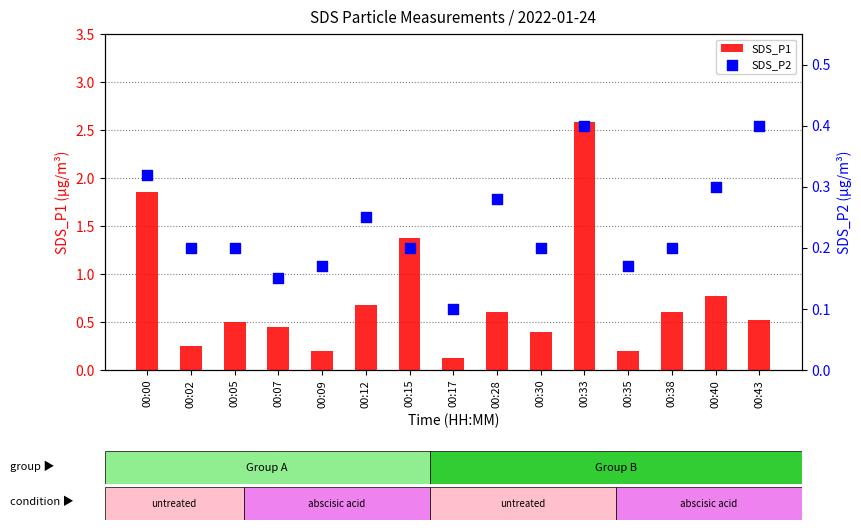

Which series contains the lowest Y value?

SDS_P2